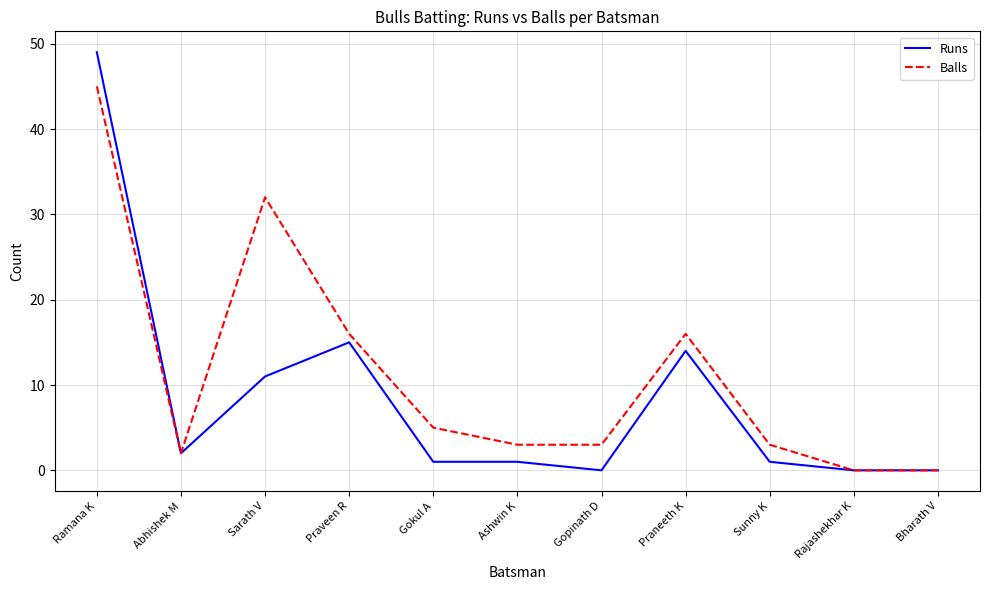

What is the highest value of the Runs series?

49